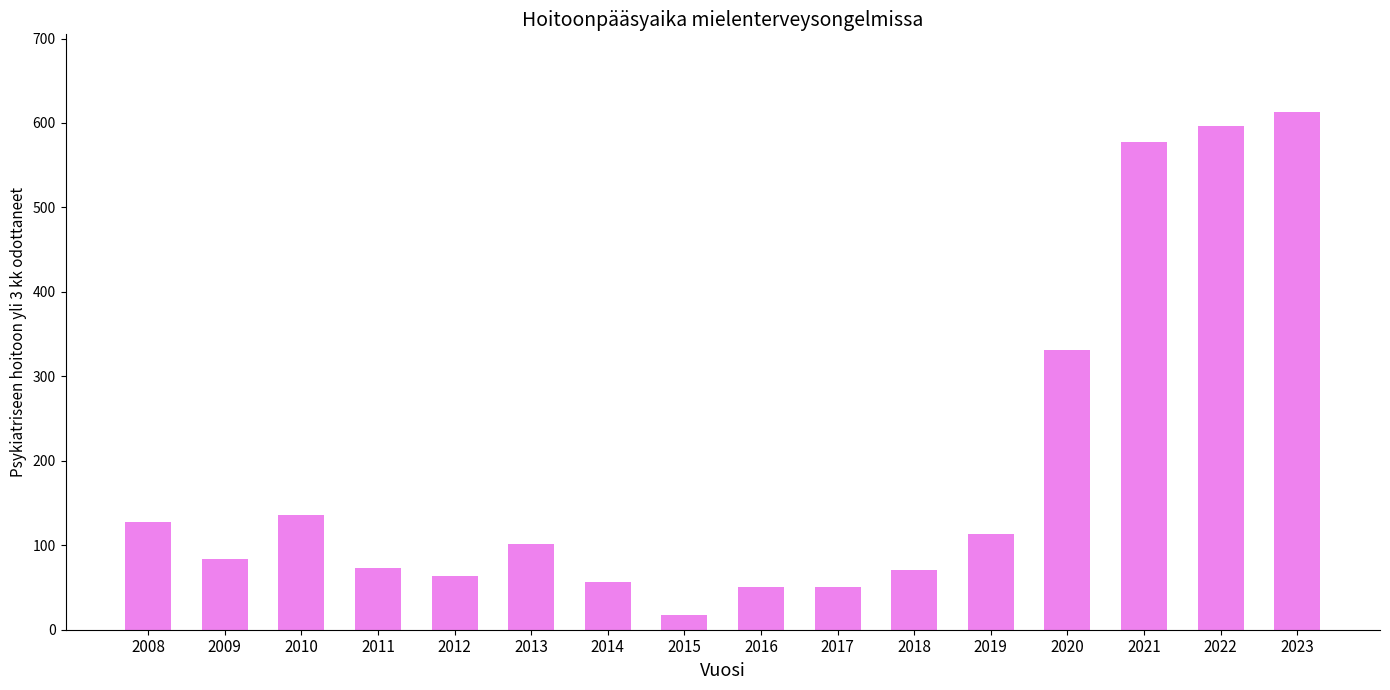

Read the value at 2022, to the nearest 50.

600